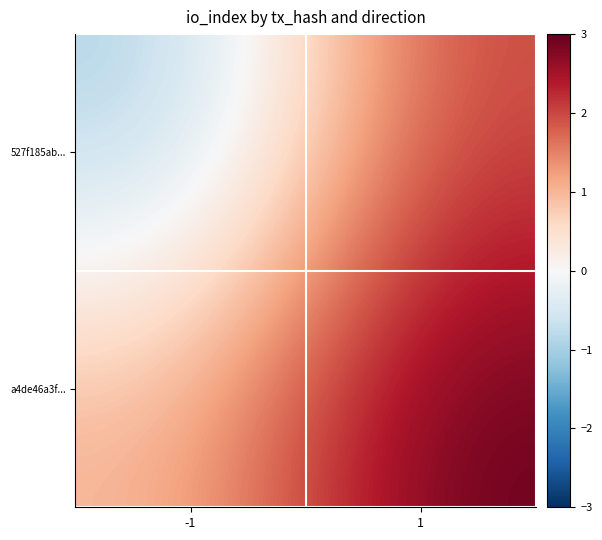

What is the minimum value shown in the chart?

-1